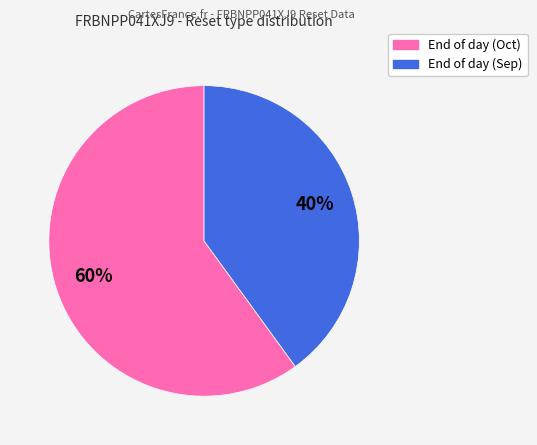

Is there any slice that represents more than half of the pie?

Yes